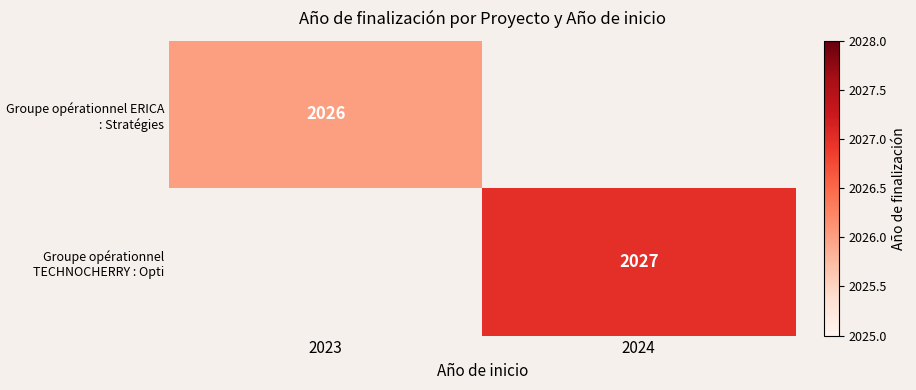

The value of Groupe opérationnel ERICA : Stratégies at 2023 is 3572. True or false?

False